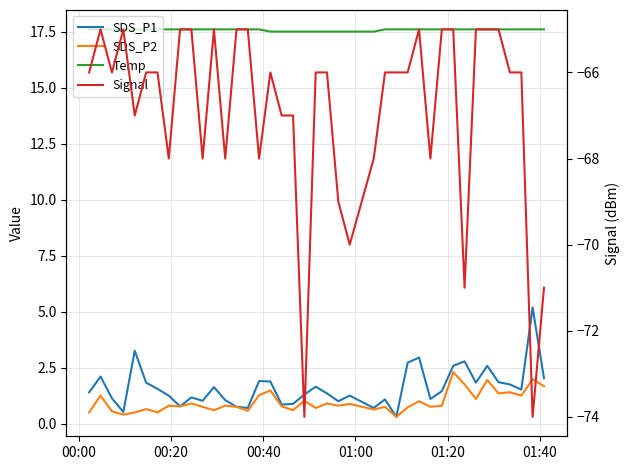

How many lines are shown in the chart?

4